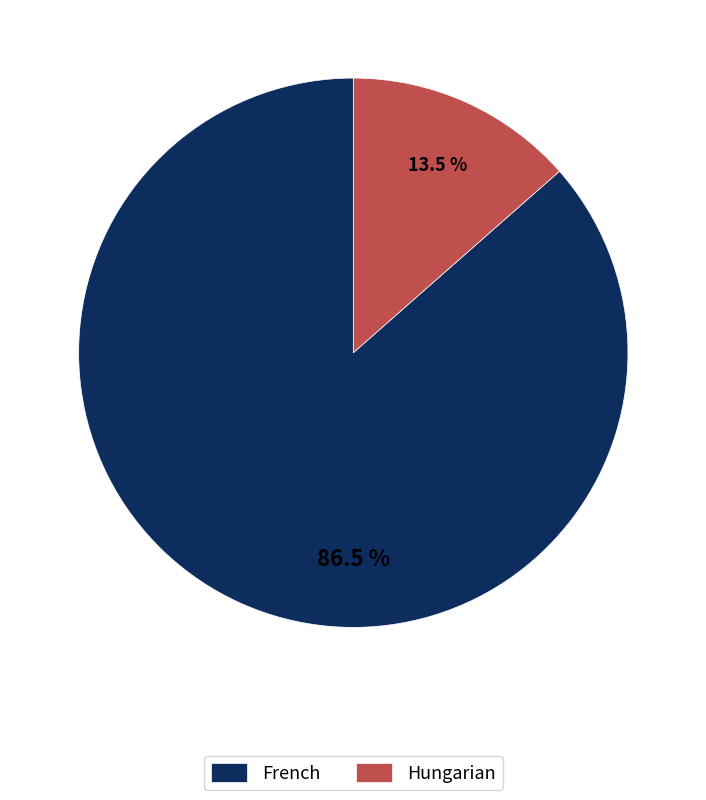

To the nearest percent, what is the average slice percentage?

50%